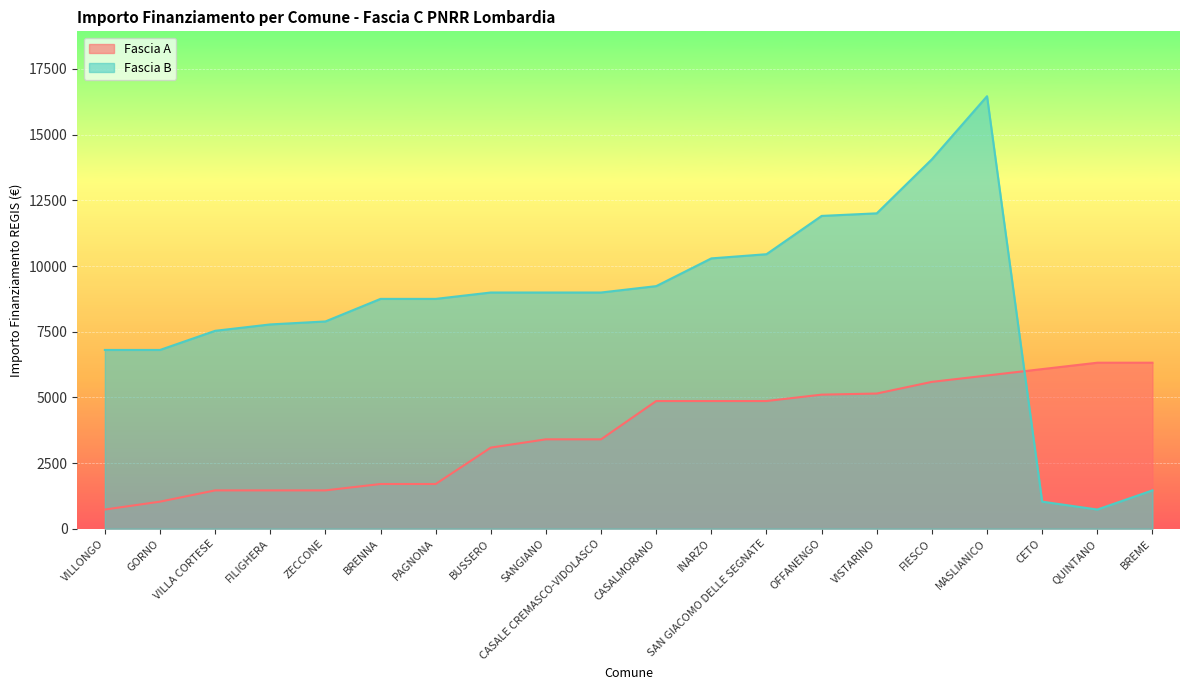

How many intersections are there between Fascia B and Fascia A?

1